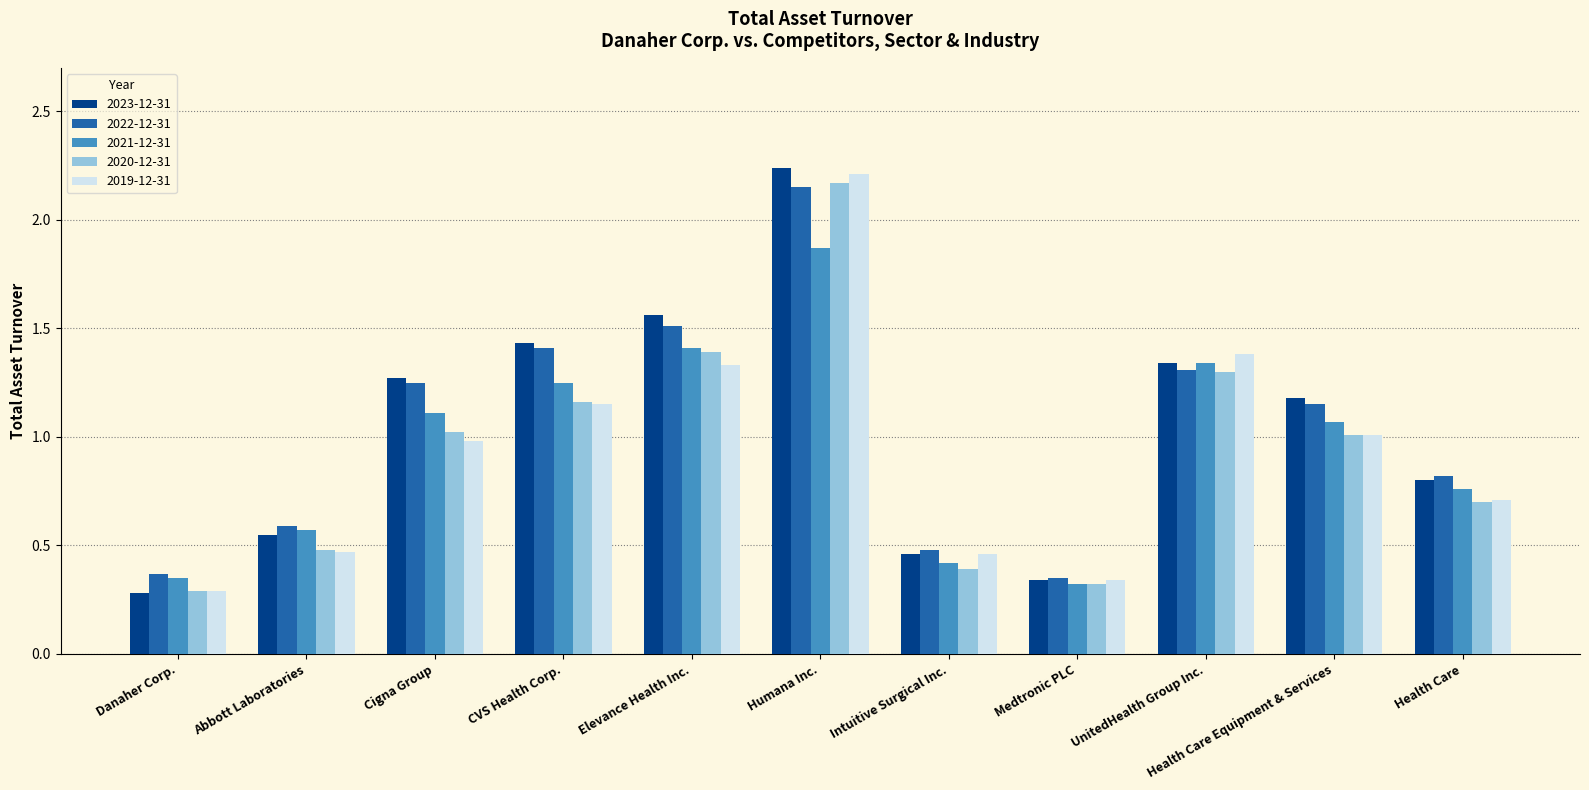

What is the total value across all series at Cigna Group?

5.6